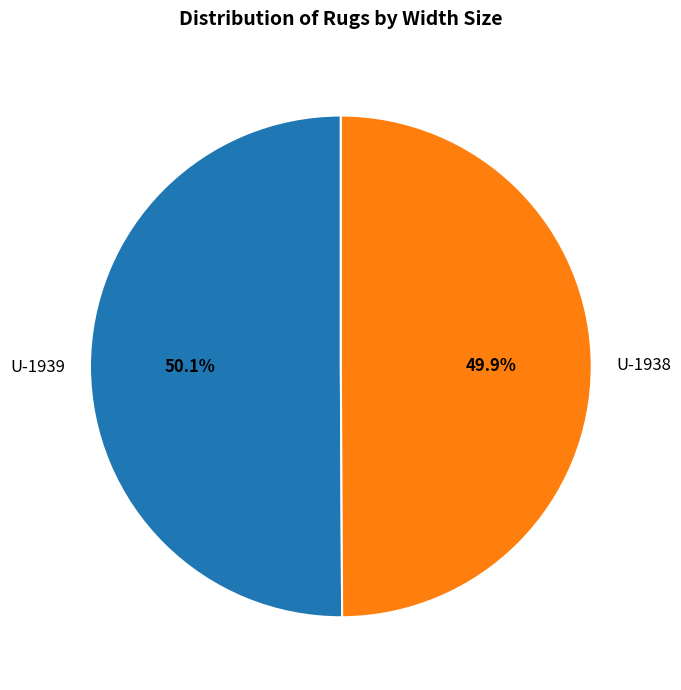

Does any single category account for the majority?

Yes